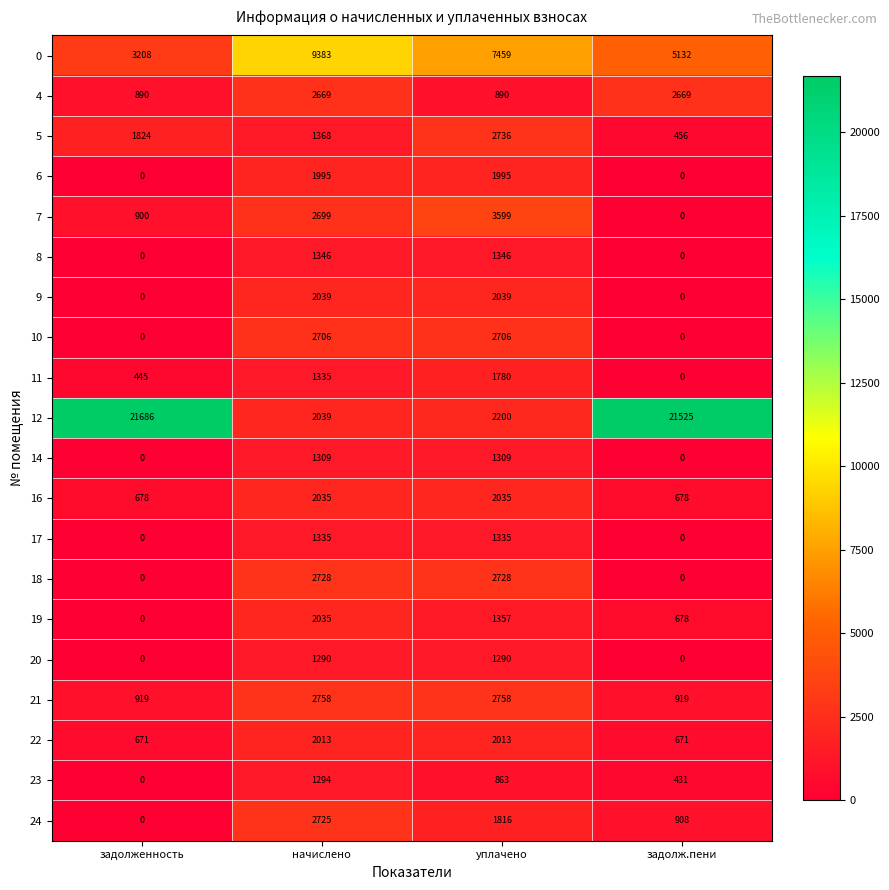

At how many categories does at least one series exceed 13173?

2